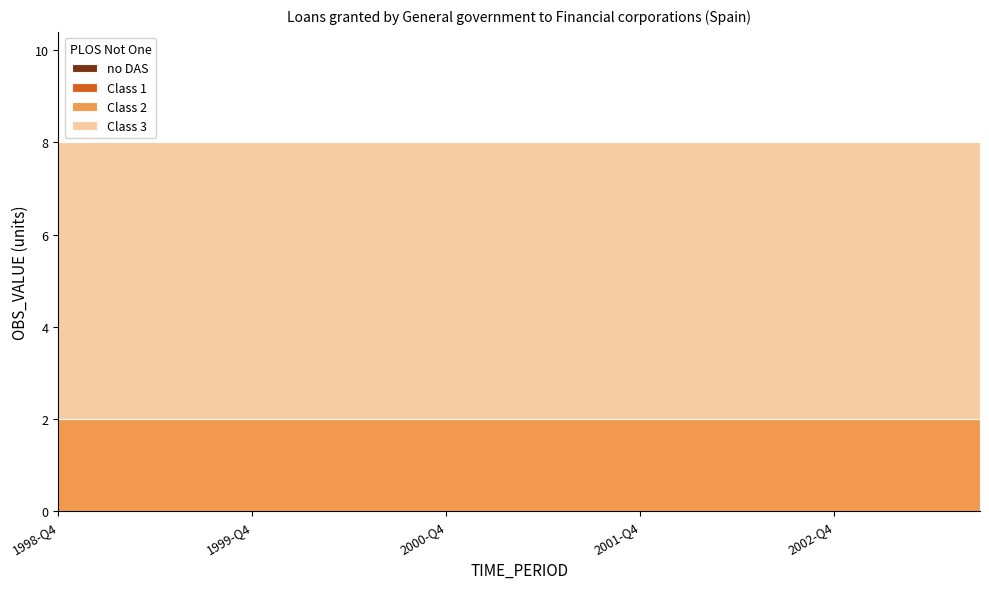

Which series has the largest total across all categories?

Class 3